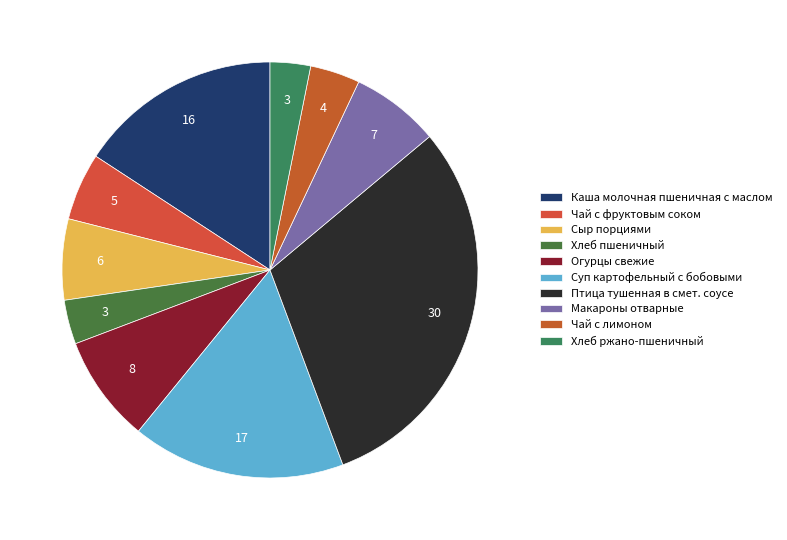

To the nearest percent, what is the difference between the Огурцы свежие and Каша молочная пшеничная с маслом slice percentages?

7%